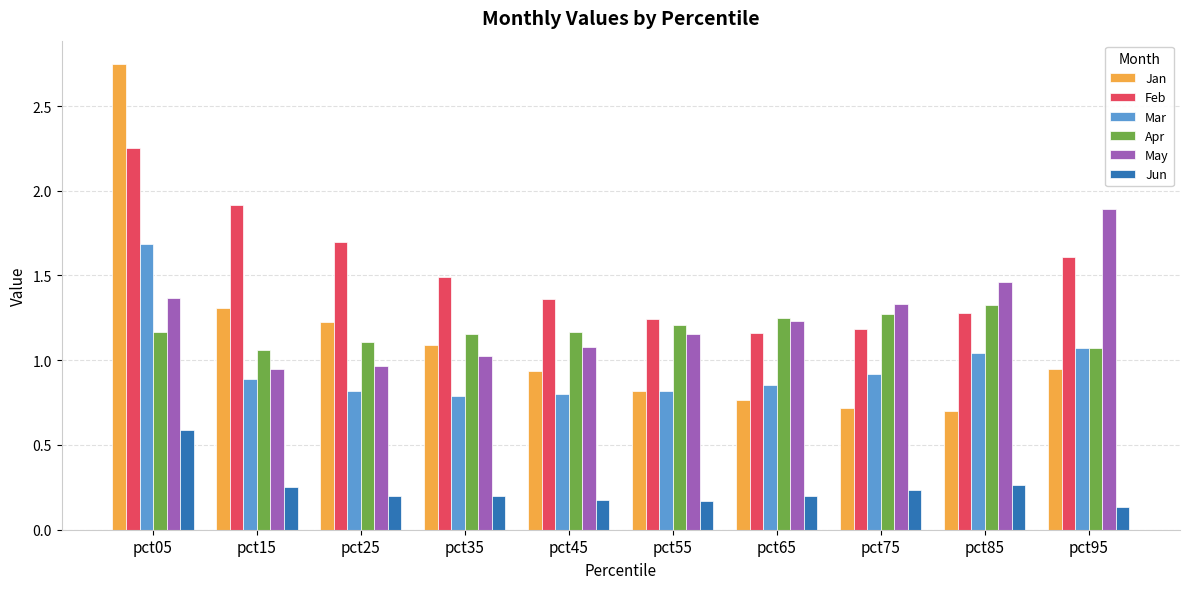

At which category does the chart reach its peak across all series?

pct05